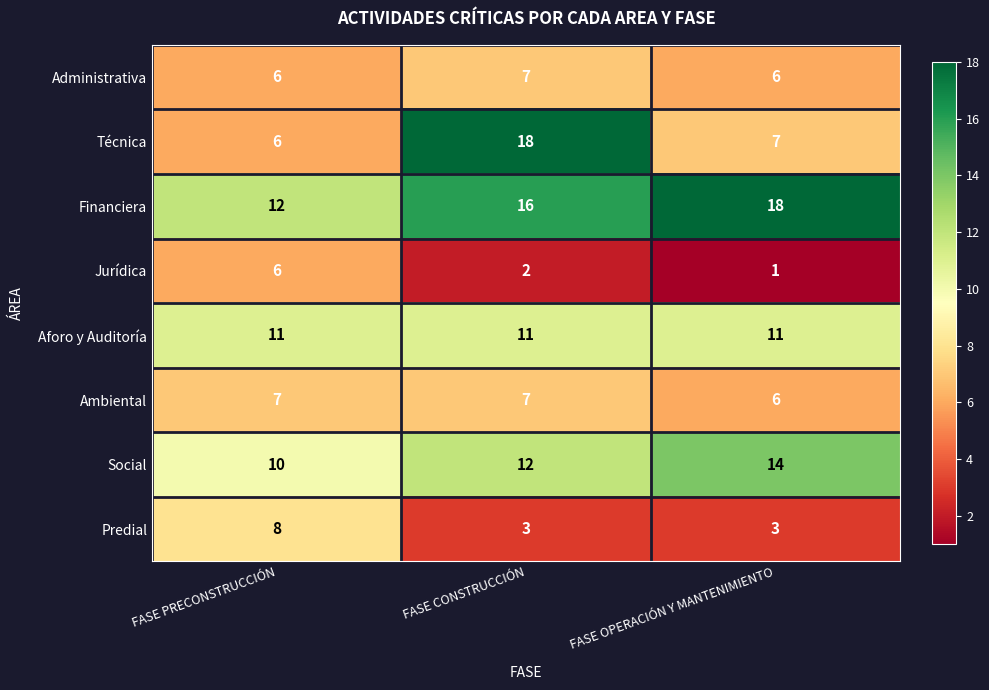

What is the total value across all series at FASE CONSTRUCCIÓN?

76